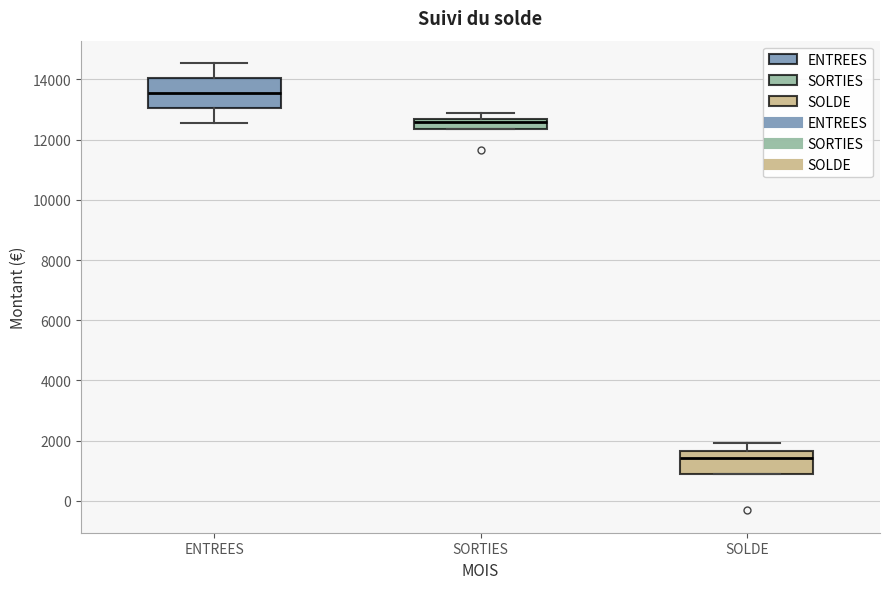

Which box is the tallest, from its lower edge to its upper edge?

ENTREES